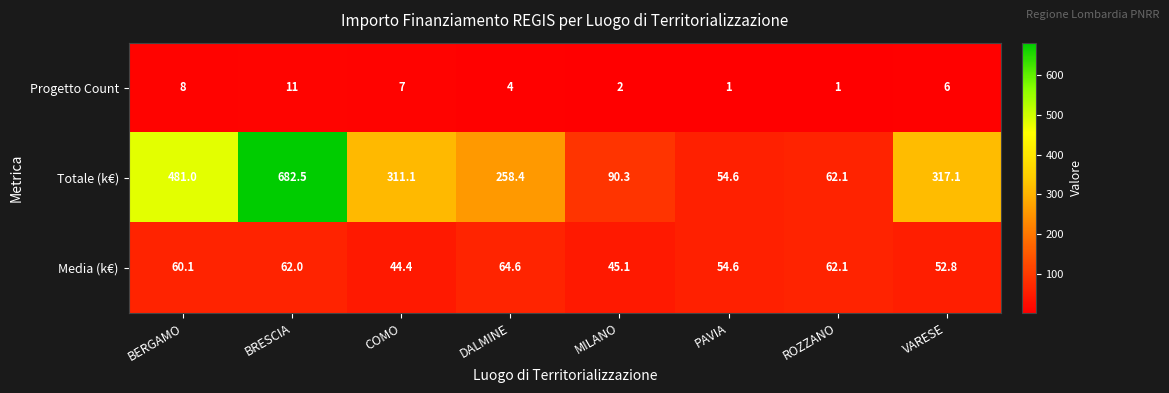

Reading right to left, extract all data points from this chart.

Progetto Count: VARESE=6.0	ROZZANO=1.0	PAVIA=1.0	MILANO=2.0	DALMINE=4.0	COMO=7.0	BRESCIA=11.0	BERGAMO=8.0
Totale (k€): VARESE=317.1	ROZZANO=62.1	PAVIA=54.6	MILANO=90.3	DALMINE=258.4	COMO=311.1	BRESCIA=682.5	BERGAMO=481.0
Media (k€): VARESE=52.8	ROZZANO=62.1	PAVIA=54.6	MILANO=45.1	DALMINE=64.6	COMO=44.4	BRESCIA=62.0	BERGAMO=60.1